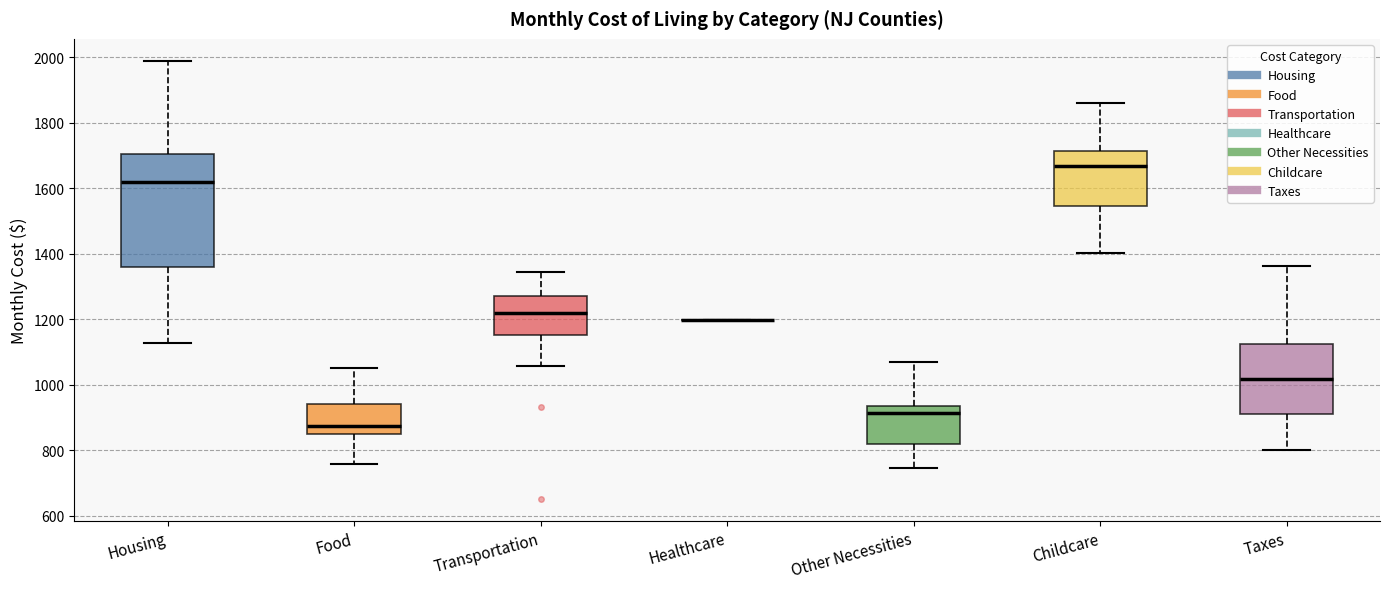

Reading left to right, transcribe this box plot: for each box, give where its median line is, the range the box spans, and where its two whiskers end, as read against the y-axis. The values are not printed on the chart, so give them approximately, as read against the axis.

Housing: median 1620, box 1360 to 1700, whiskers 1120 to 2000
Food: median 880, box 840 to 940, whiskers 760 to 1060
Transportation: median 1220, box 1160 to 1280, whiskers 1060 to 1340
Healthcare: box collapsed to a line at 1200, whiskers 1200 to 1200
Other Necessities: median 920, box 820 to 940, whiskers 740 to 1080
Childcare: median 1660, box 1540 to 1720, whiskers 1400 to 1860
Taxes: median 1020, box 920 to 1120, whiskers 800 to 1360